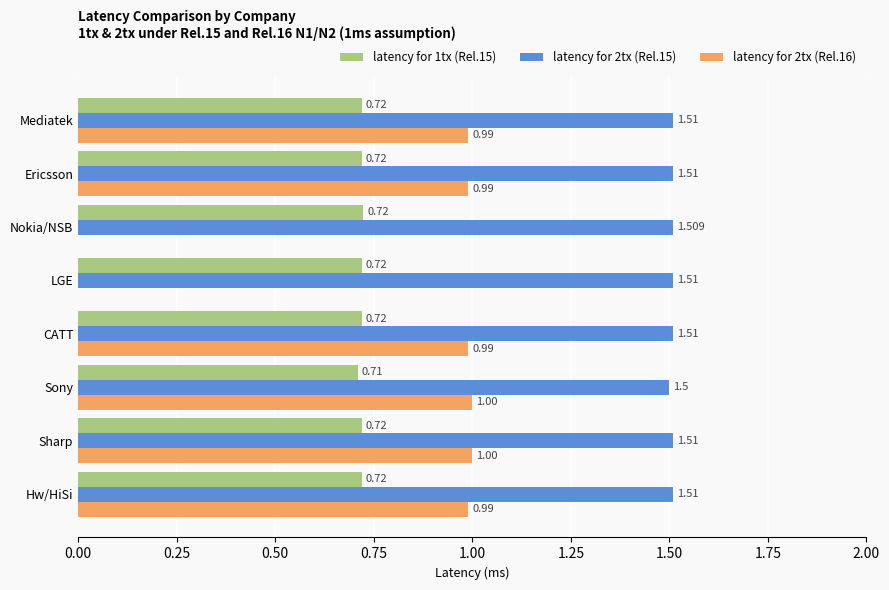

Where is latency for 2tx (Rel.15) nearest to the value 1?

Sony